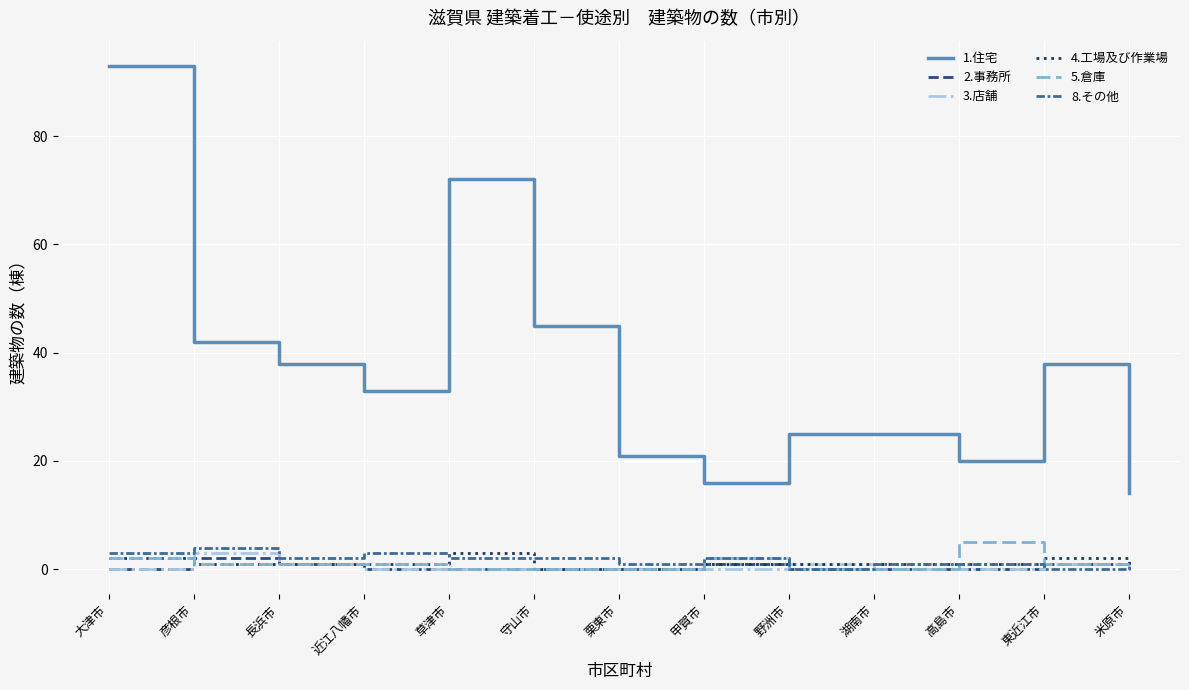

At which category is the sum across all series the highest?

大津市